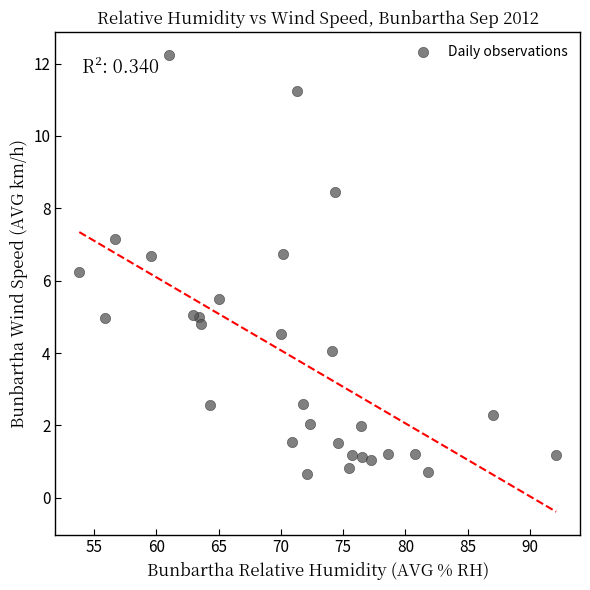

What is the range of X values (max minus min)?

38.3